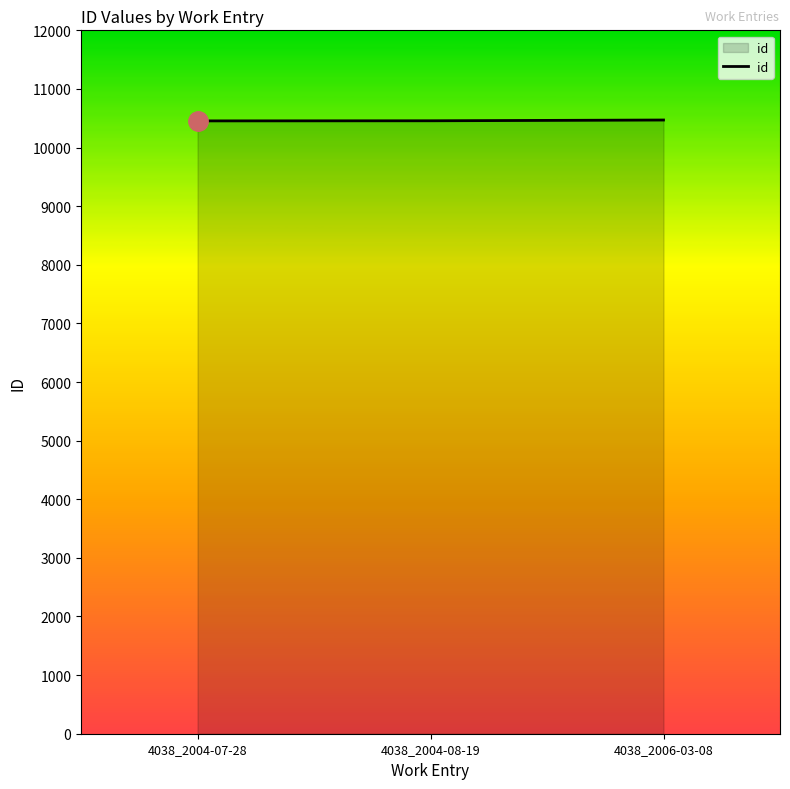

Count the values in the range 10455 to 10470.

3